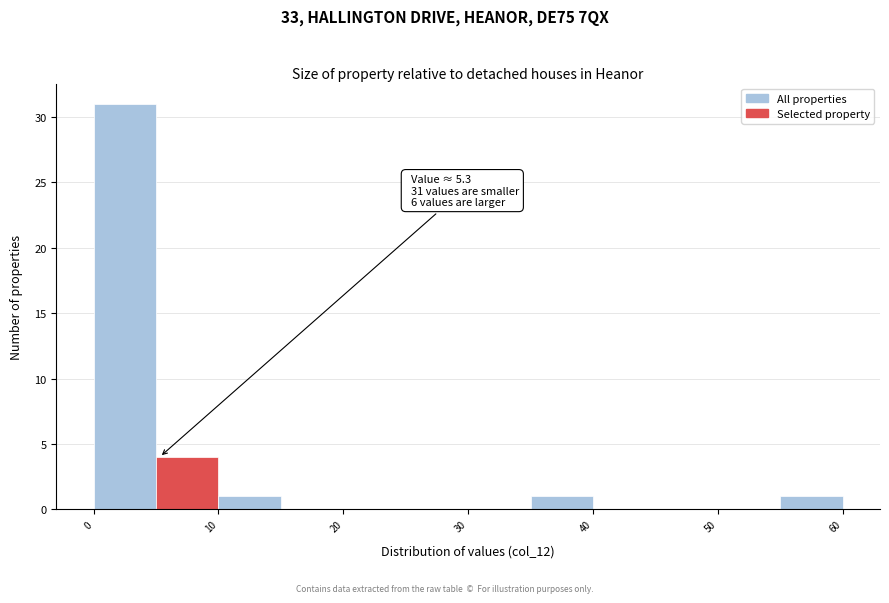

Which range on the x-axis has the tallest bar?

0 to 5